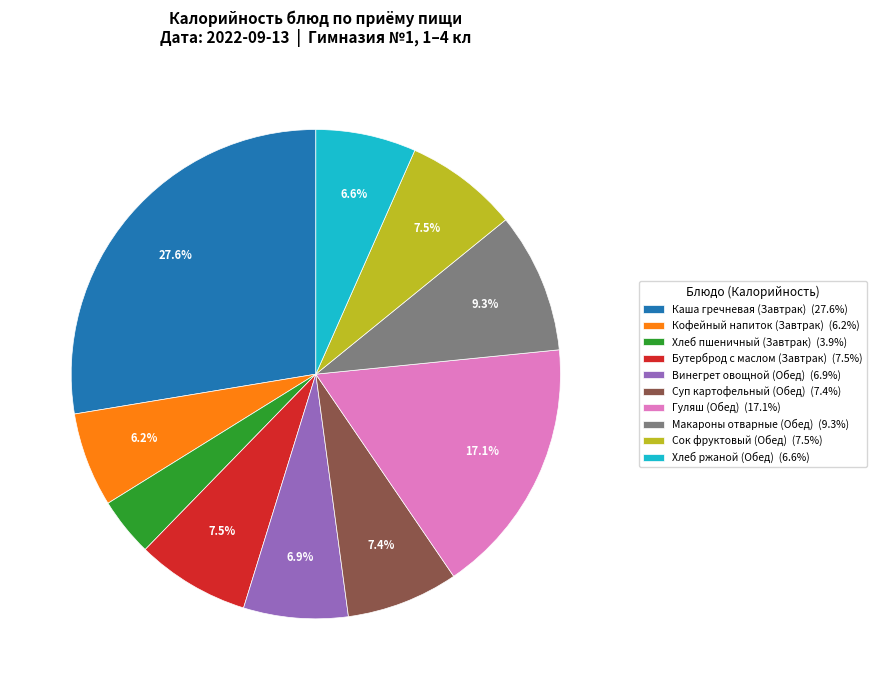

What is the ratio of the value at Бутерброд с маслом (Завтрак) to the value at Хлеб пшеничный (Завтрак)?

1.9